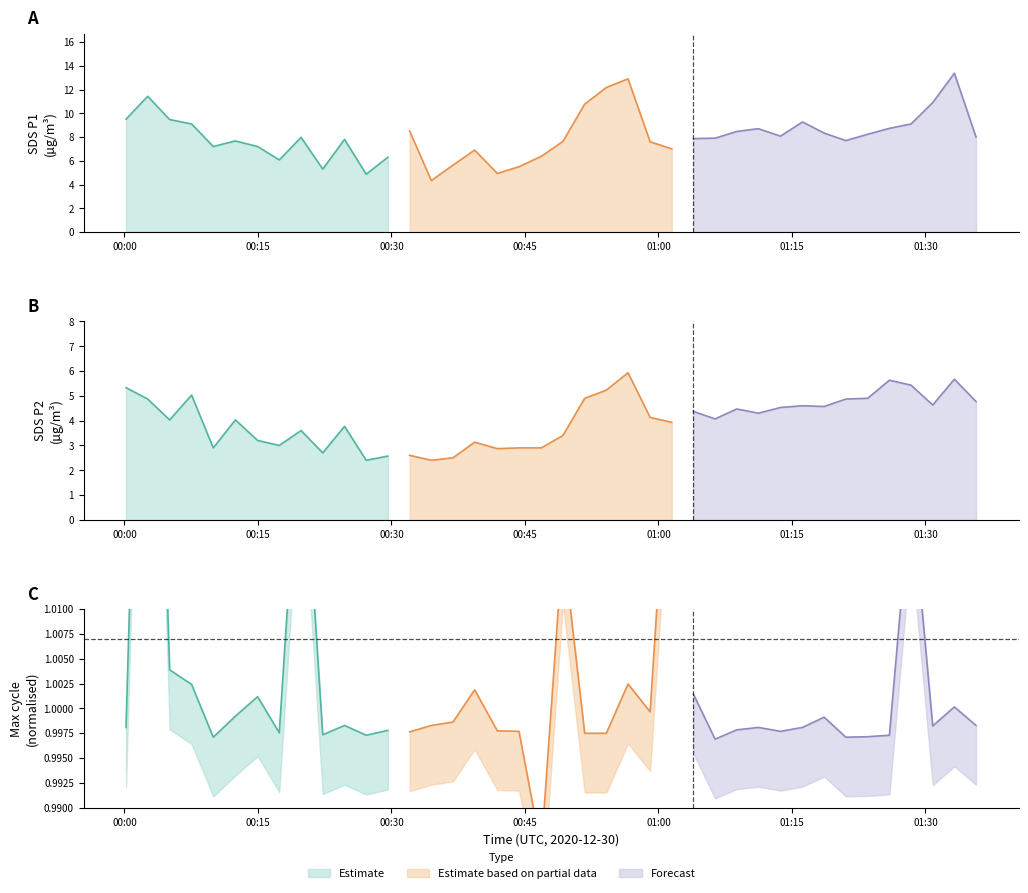

List the series in order of their peak value, highest first.

SDS_P1, SDS_P2